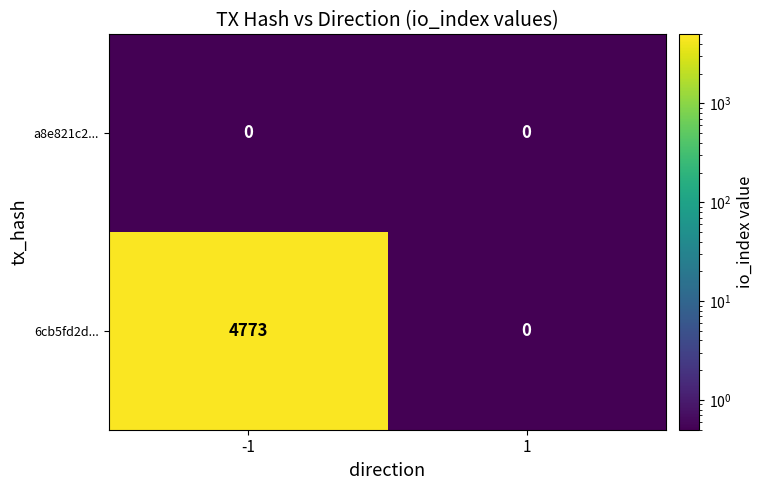

What is the minimum value shown in the chart?

0